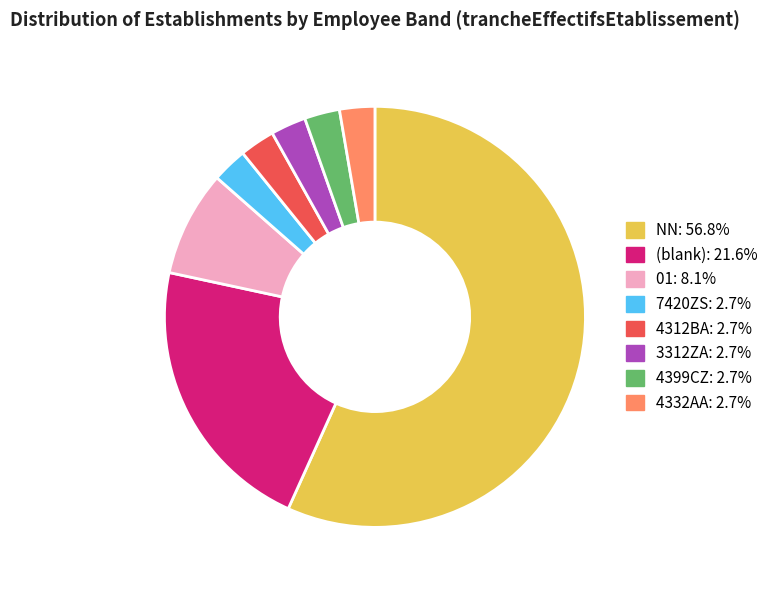

Is there any slice that represents more than half of the pie?

Yes